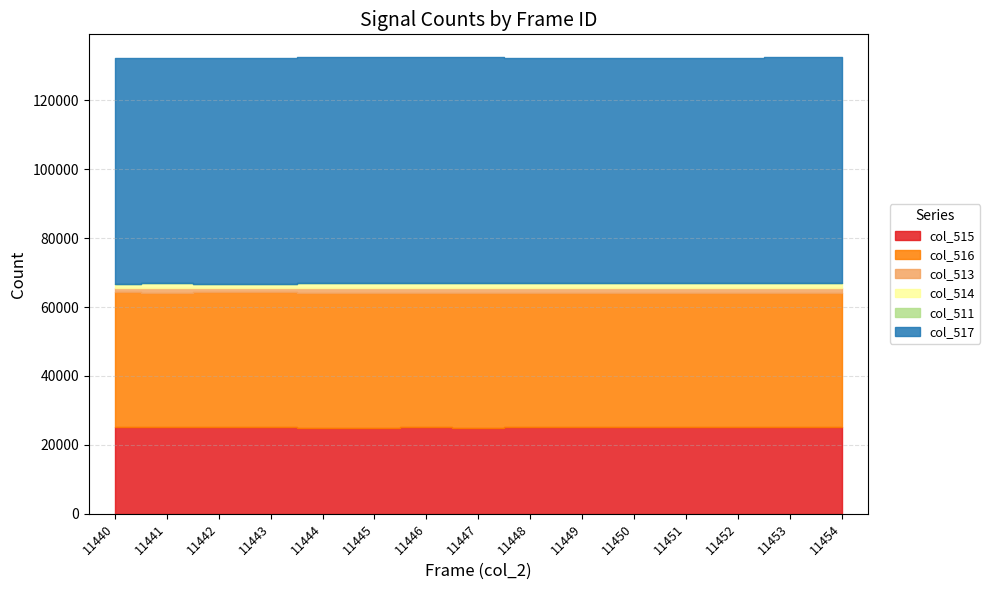

Which has a higher value, 11454 or 11446?

11446